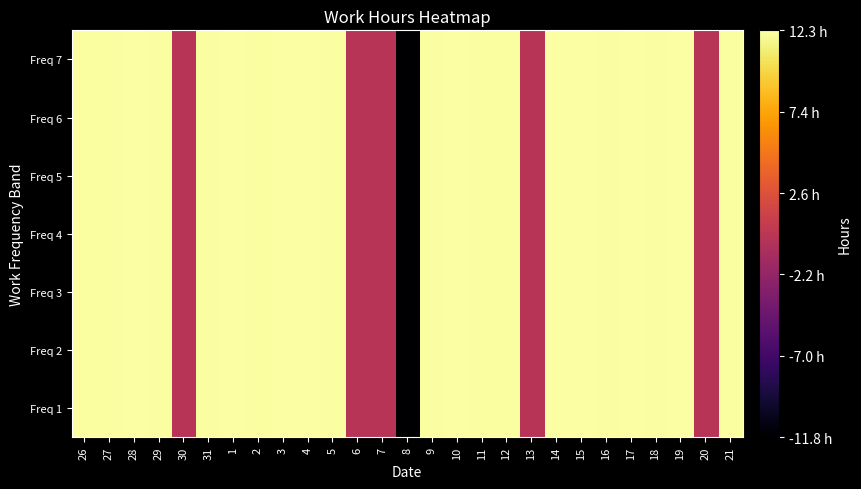

Which has a higher value, 16 or 30?

16